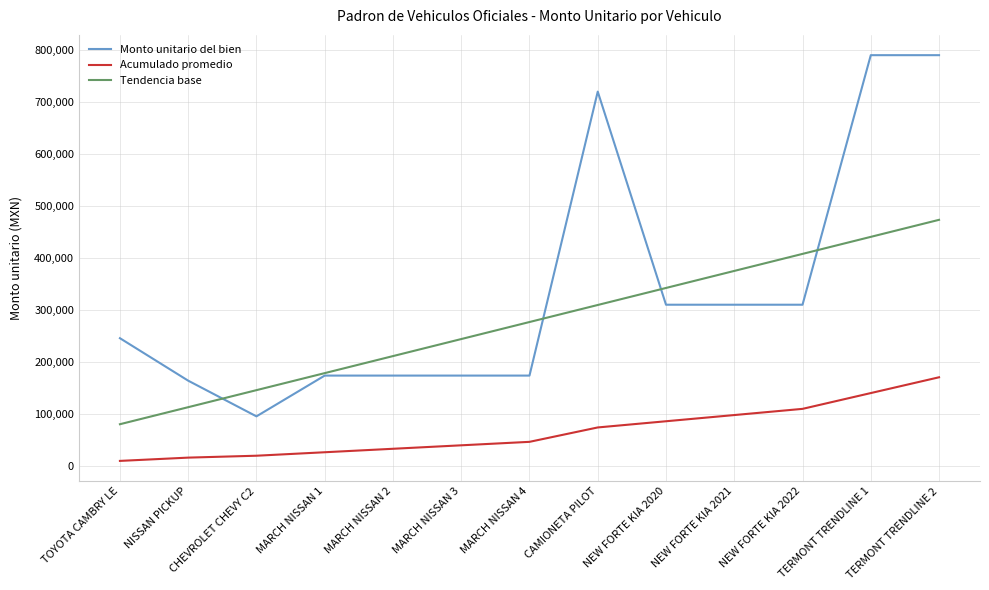

The Acumulado promedio series shows 46101.6 at MARCH NISSAN 4. True or false?

True